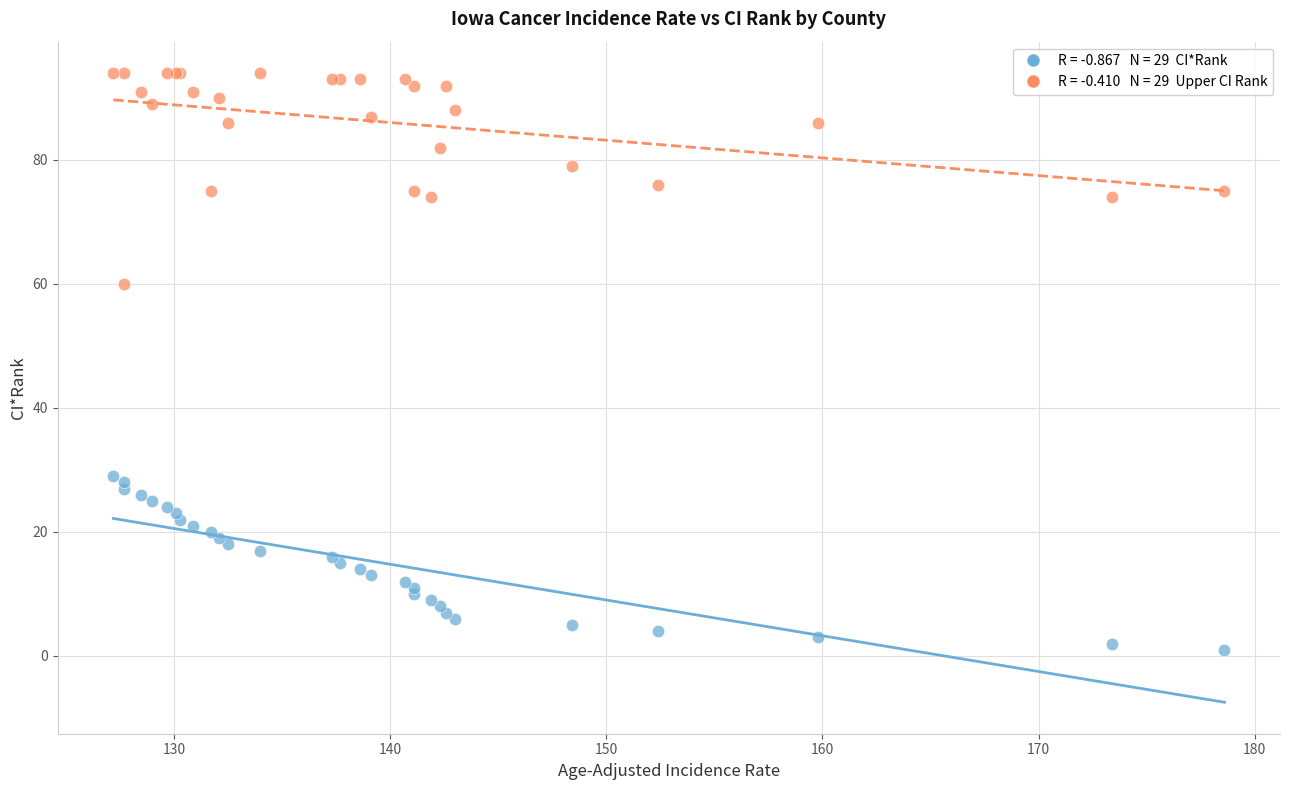

Across all series, what Y value is closest to 47?

60